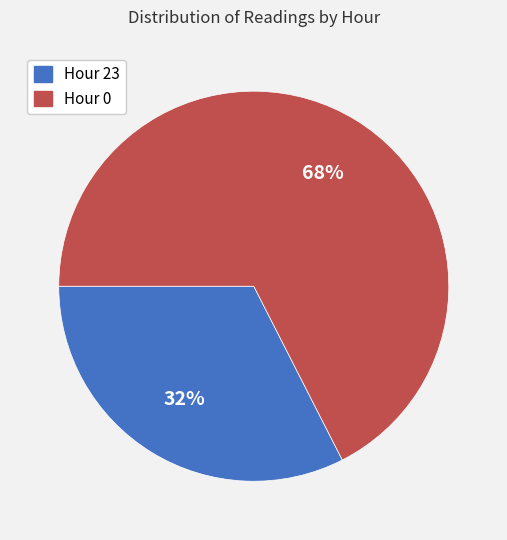

How many slices are in this pie chart?

2